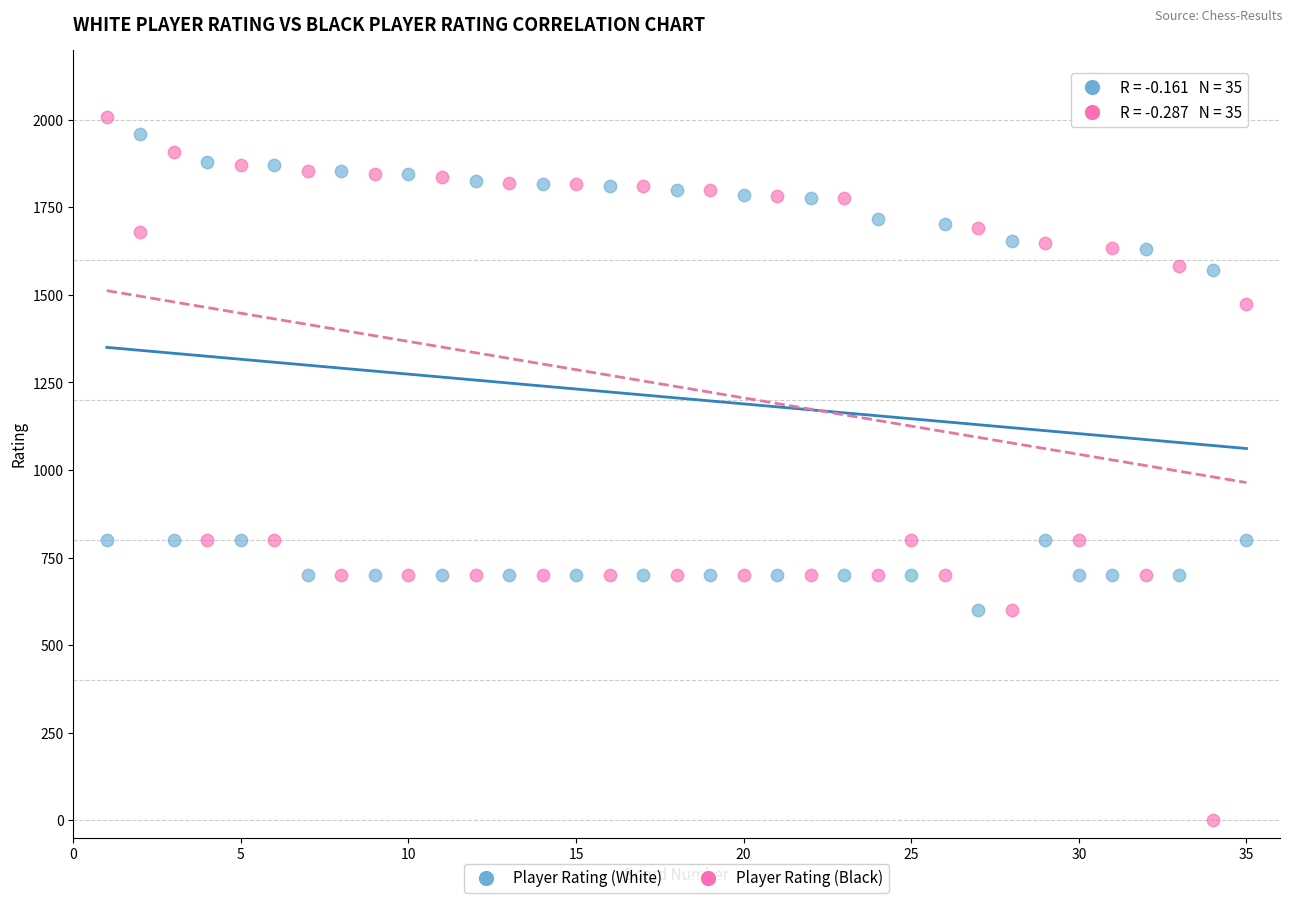

Which series contains the highest Y value?

Player Rating (Black)